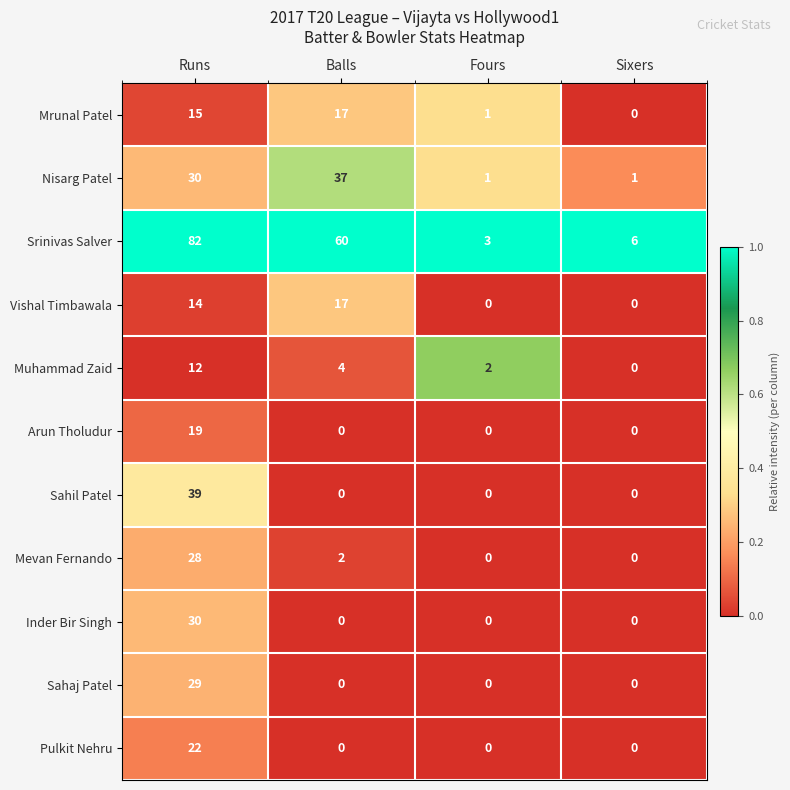

True or false: Arun Tholudur has a value of 32 at Runs.

False